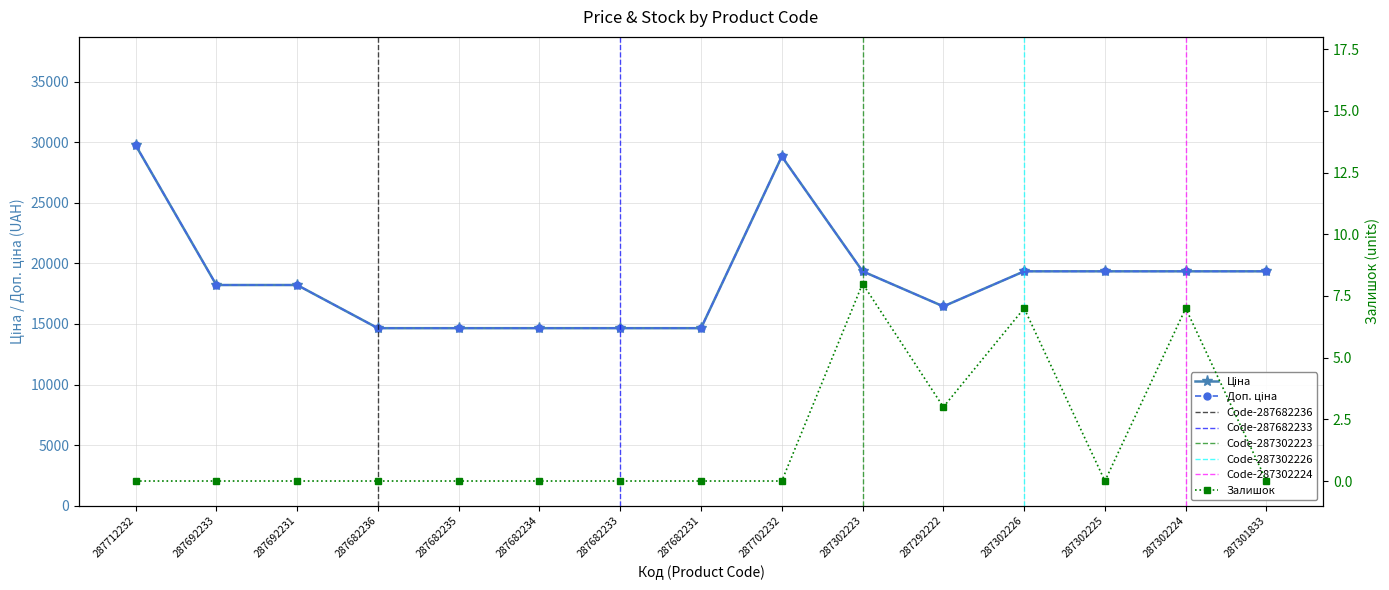

At which label is Ціна closest to 22205?

287302223